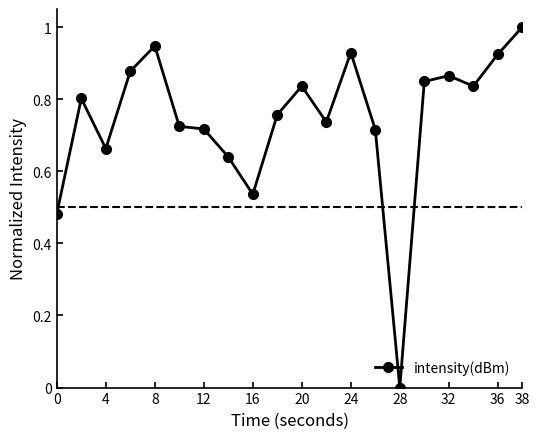

What is the maximum value shown in the chart?

1.0